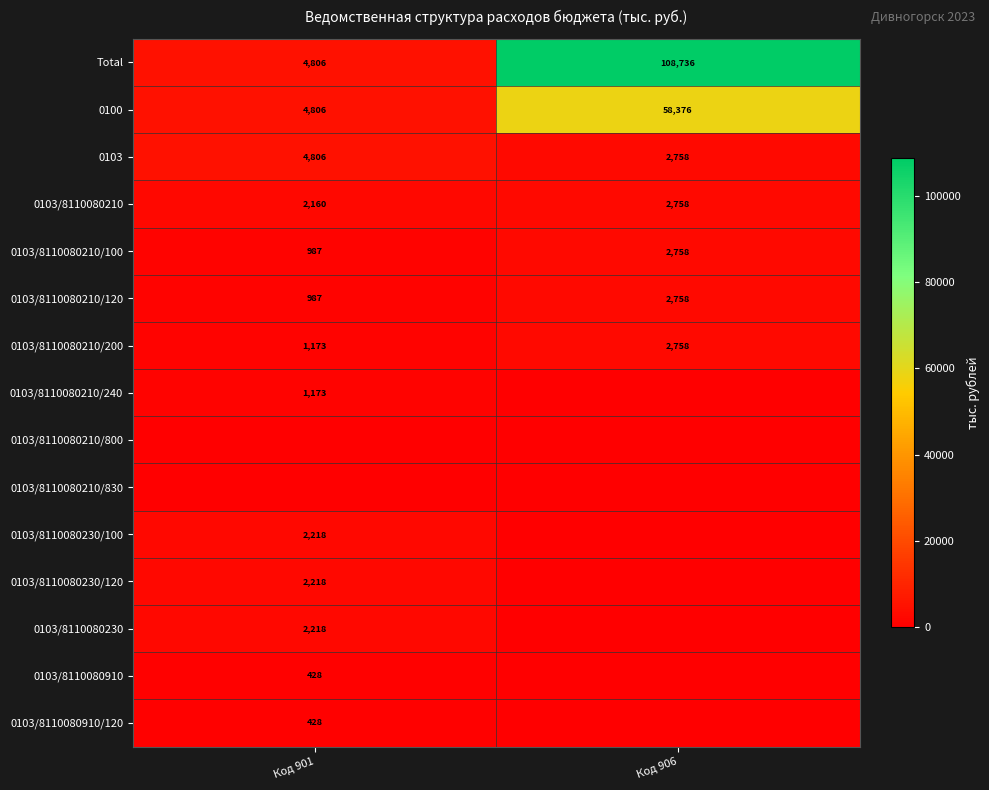

What is the approximate value of 0103 at Код 906, to the nearest 10?

2760